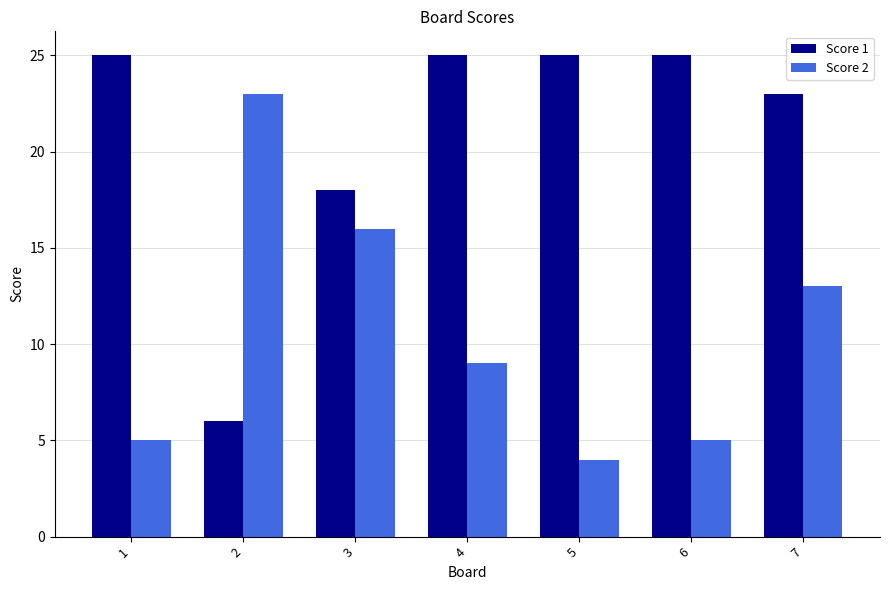

The value of Score 2 at 7 is 13. True or false?

True